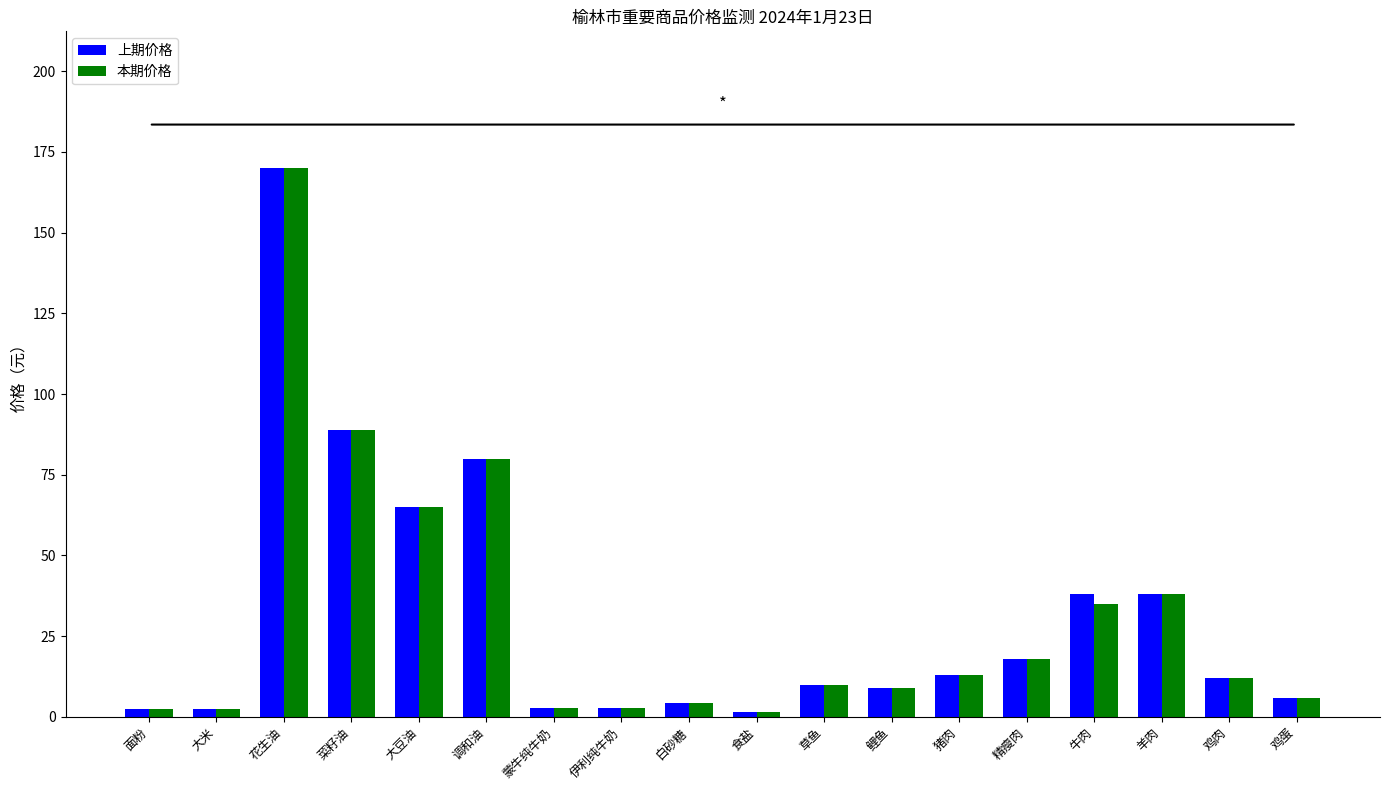

The value of 上期价格 at 花生油 is 169.9. True or false?

True